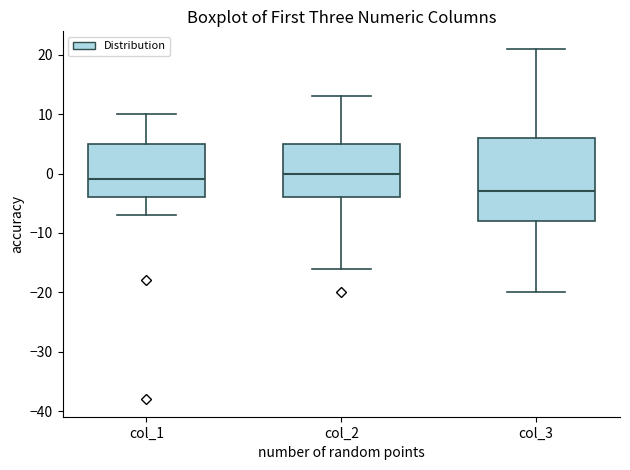

Which box has the lowest median line?

col_3